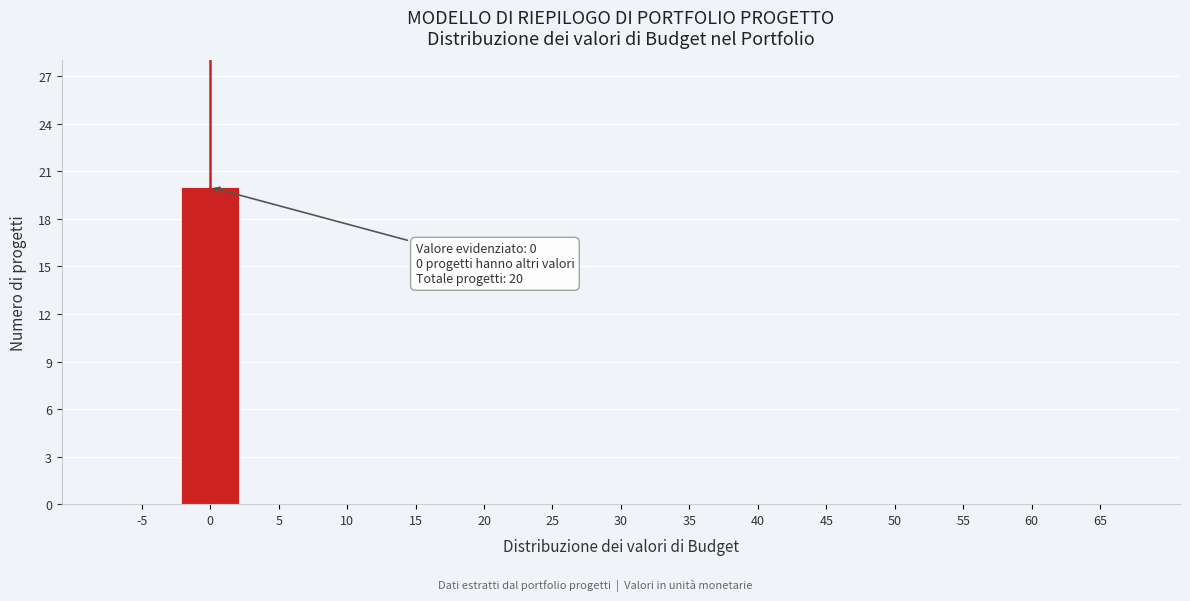

Reading left to right, list all the values displayed in this chart.

-5=0	0=20	5=0	10=0	15=0	20=0	25=0	30=0	35=0	40=0	45=0	50=0	55=0	60=0	65=0